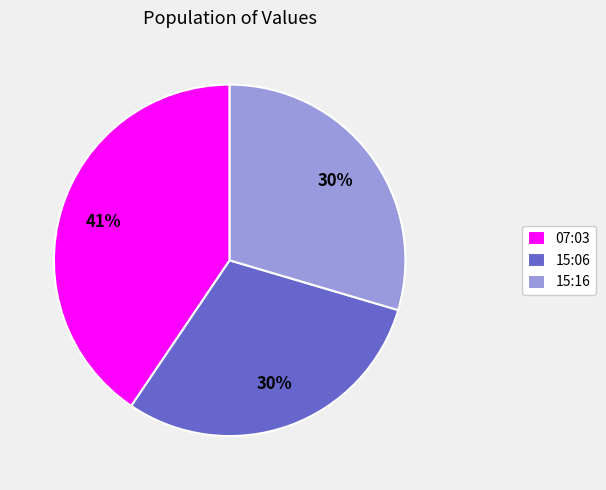

What is the largest slice in the pie chart?

07:03